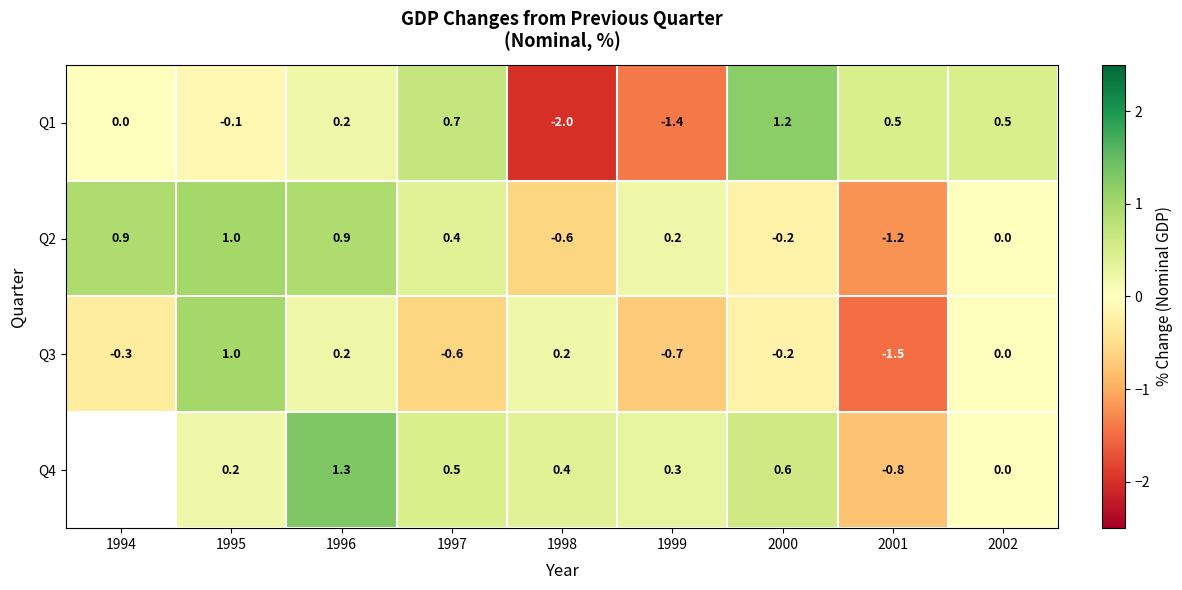

At how many categories does at least one series exceed 0?

9